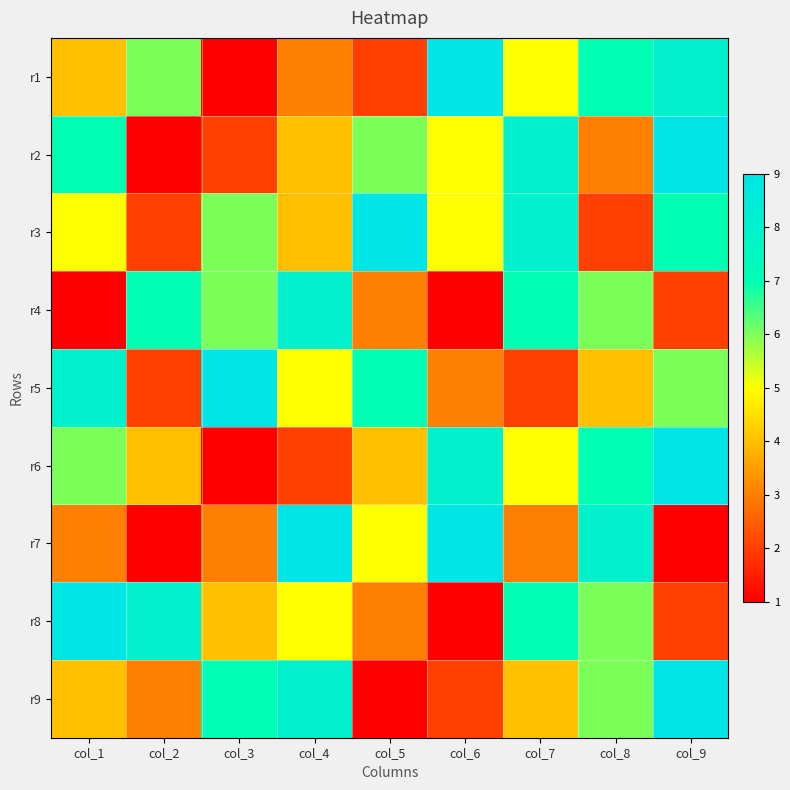

What is the smallest value displayed?

1